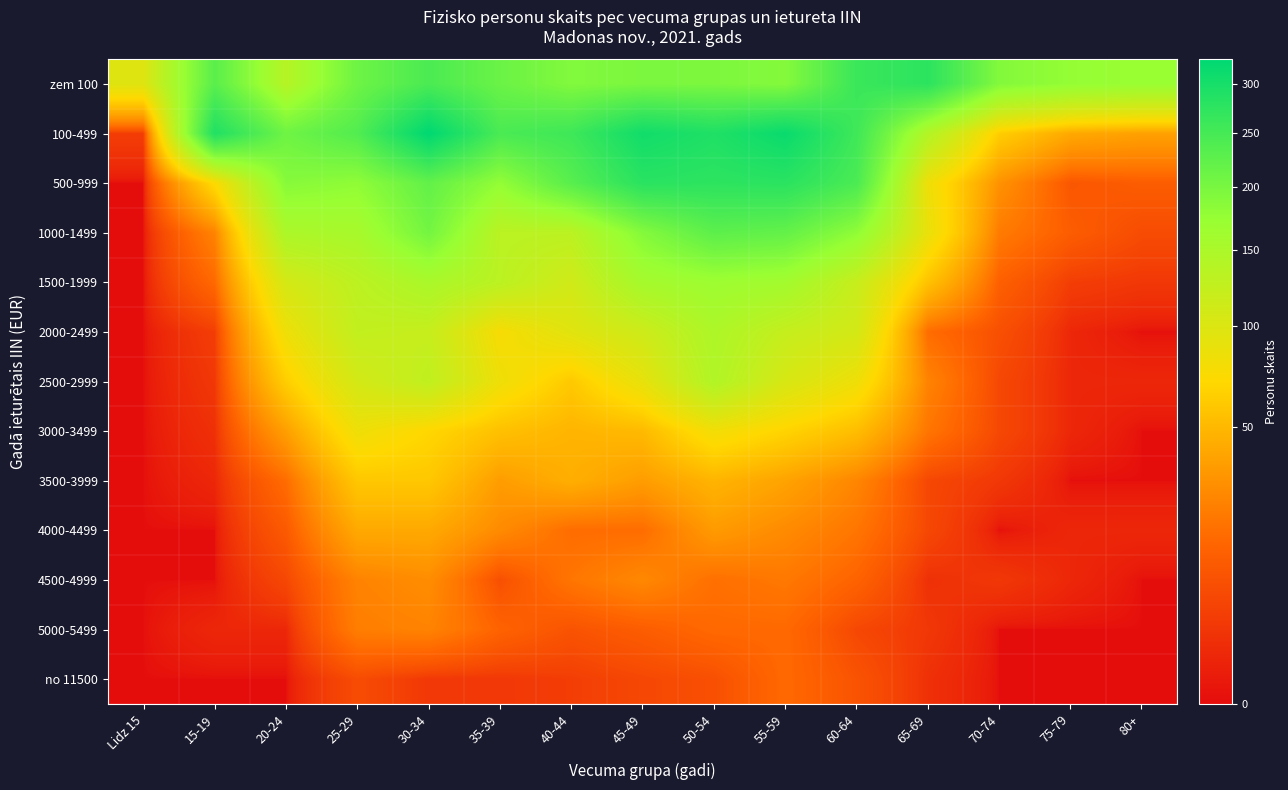

List the series in order of their peak value, highest first.

100-499, 500-999, zem 100, 1000-1499, 1500-1999, 2000-2499, 2500-2999, 3000-3499, 3500-3999, 4000-4499, 4500-4999, 5000-5499, no 11500